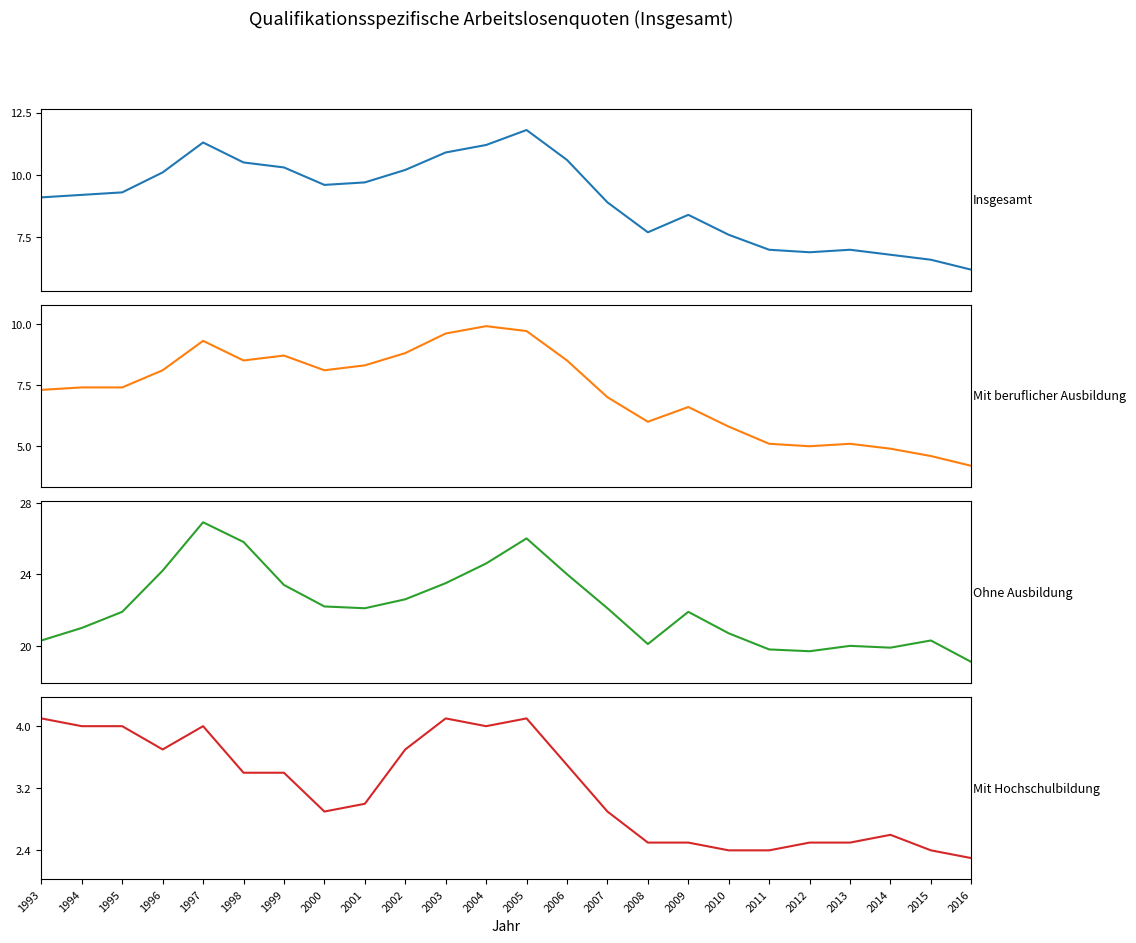

List the labels in order of Insgesamt value, largest first.

2005, 1997, 2004, 2003, 2006, 1998, 1999, 2002, 1996, 2001, 2000, 1995, 1994, 1993, 2007, 2009, 2008, 2010, 2011, 2013, 2012, 2014, 2015, 2016